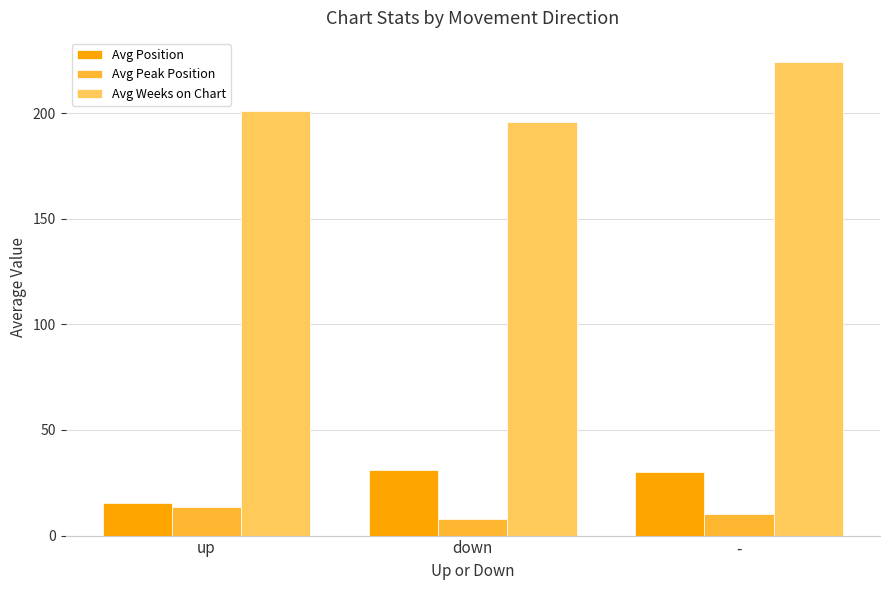

List the series in order of their peak value, lowest first.

Avg Peak Position, Avg Position, Avg Weeks on Chart